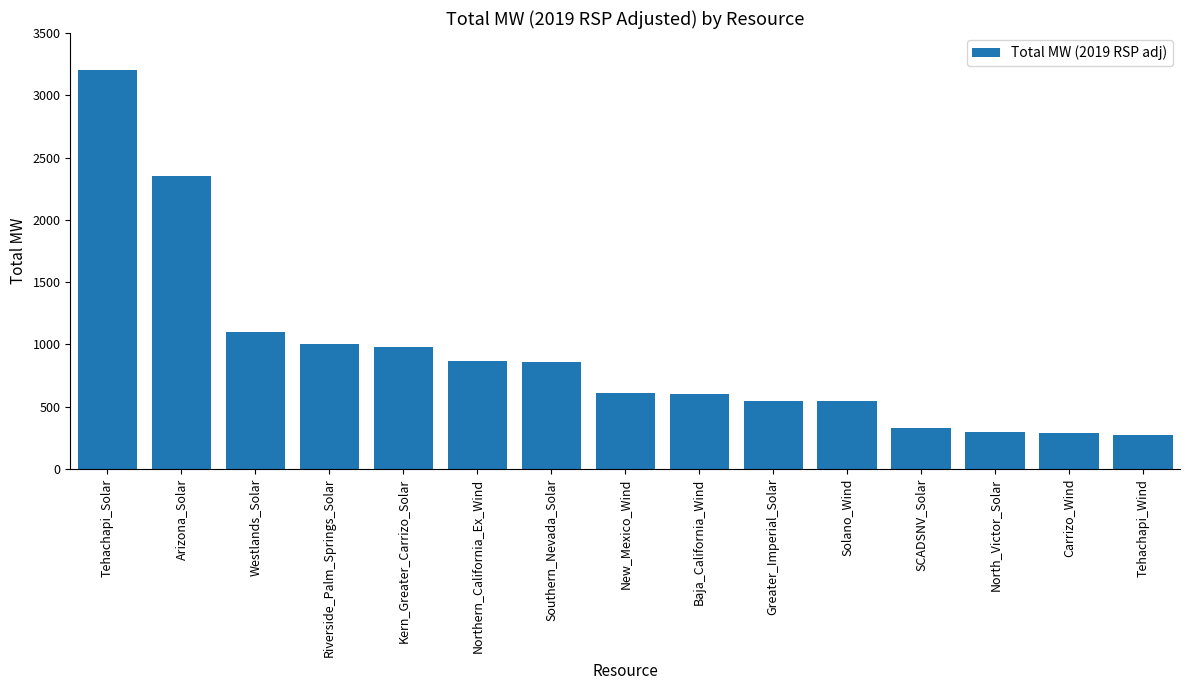

How many categories are shown in the chart?

15